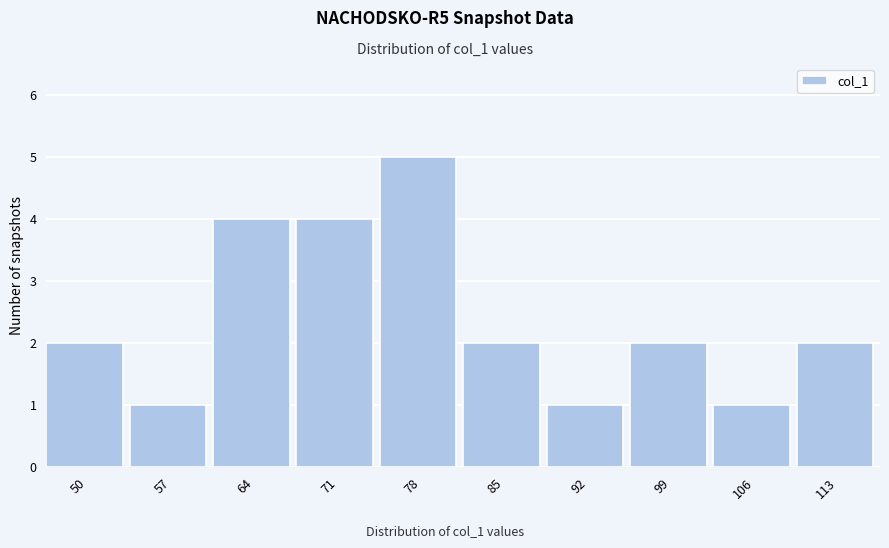

Reading left to right, what are all the values shown in this chart?

50=2	57=1	64=4	71=4	78=5	85=2	92=1	99=2	106=1	113=2